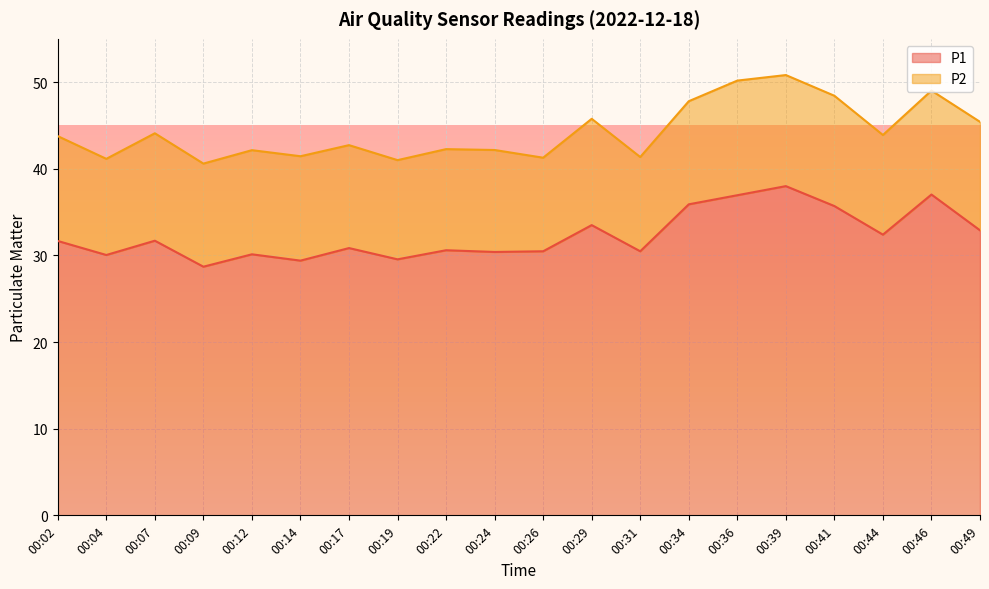

Approximately how many times larger is the value at 00:09 compared to 00:17?

0.9